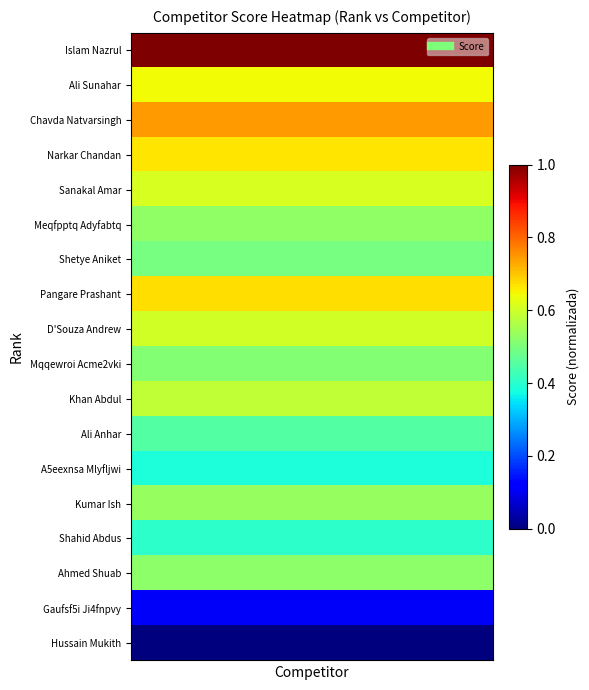

How many distinct data groups are displayed?

18